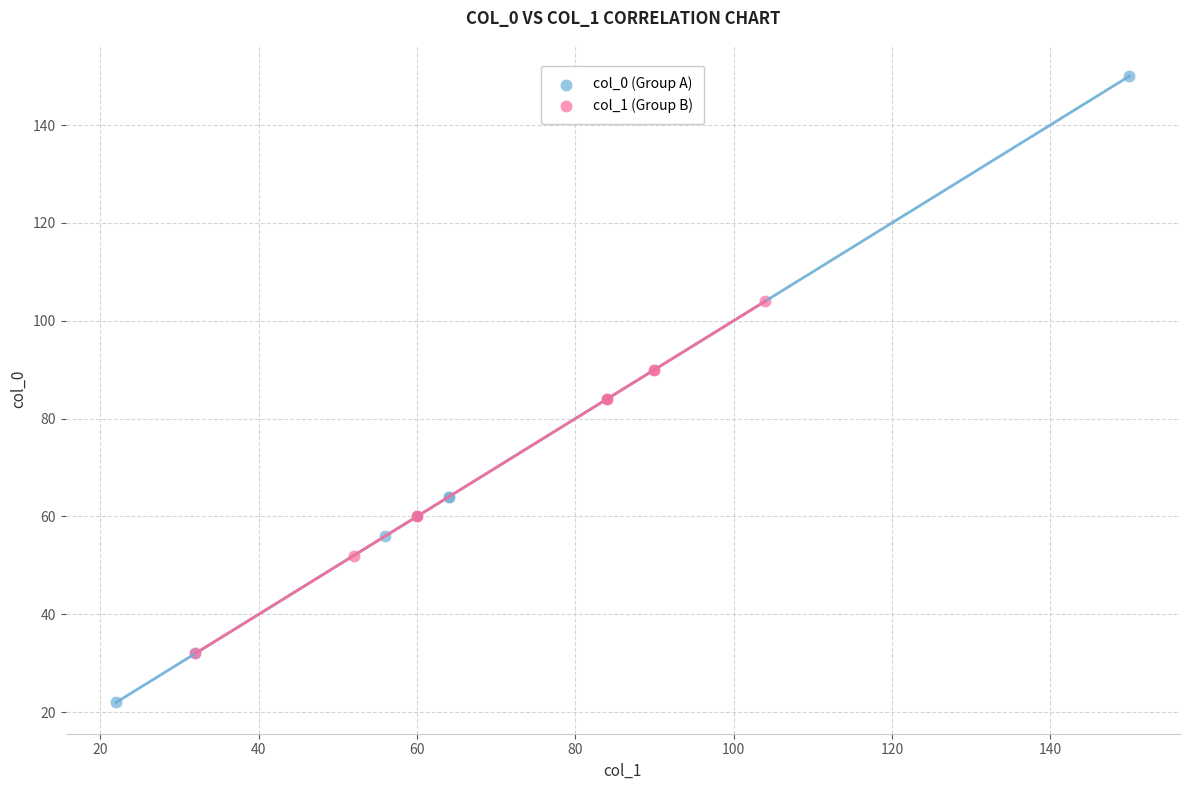

Which series contains the highest Y value?

col_0 (Group A)